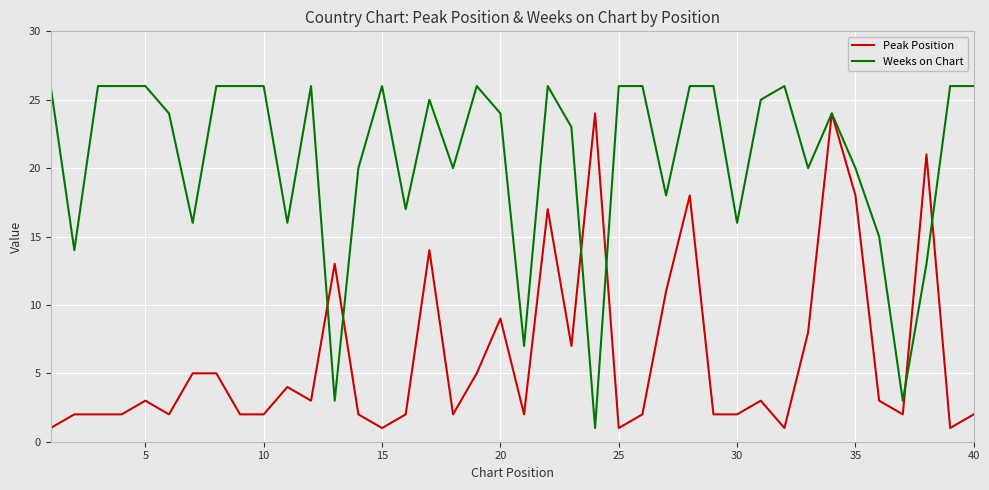

Which series has the largest total across all categories?

Weeks on Chart